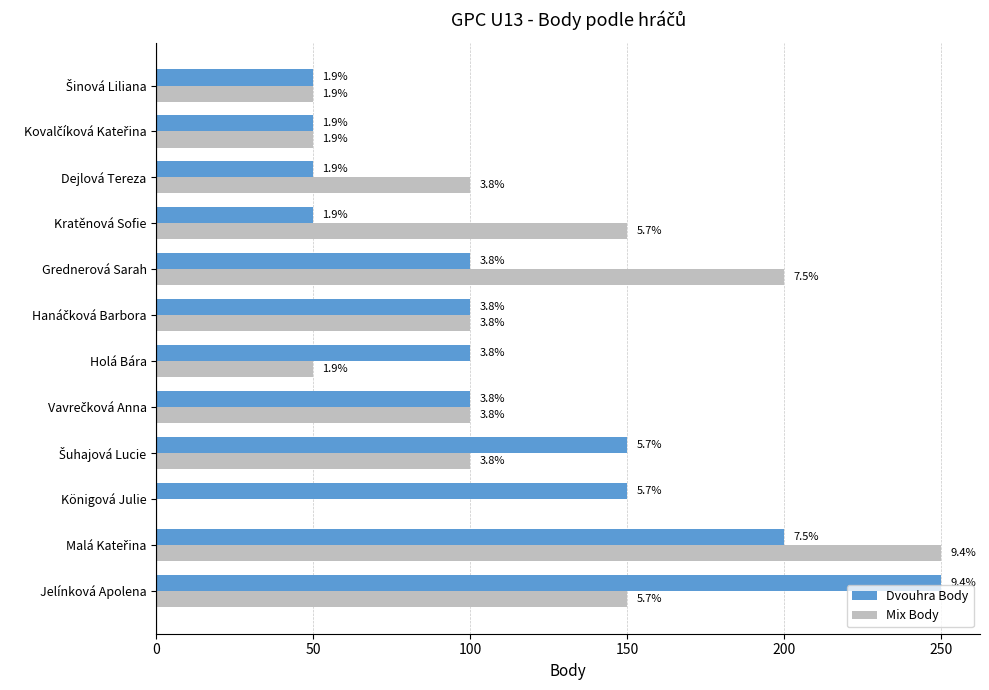

What are all the series names shown in the legend?

Dvouhra Body, Mix Body